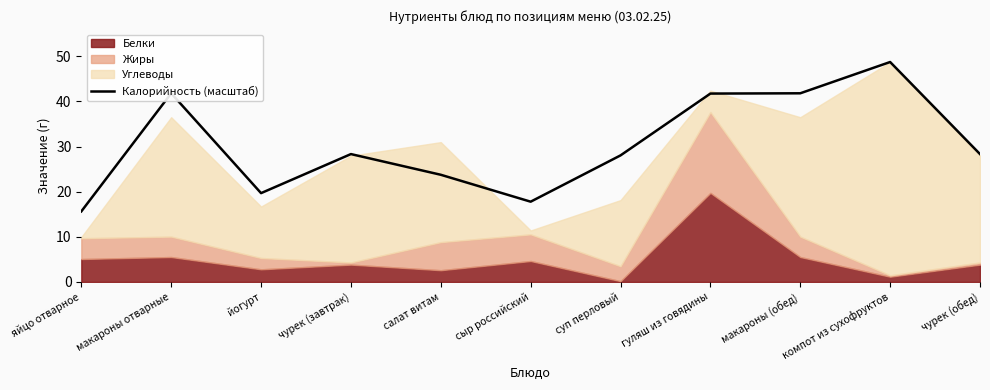

True or false: the data has more than 1 interior local peaks.

True